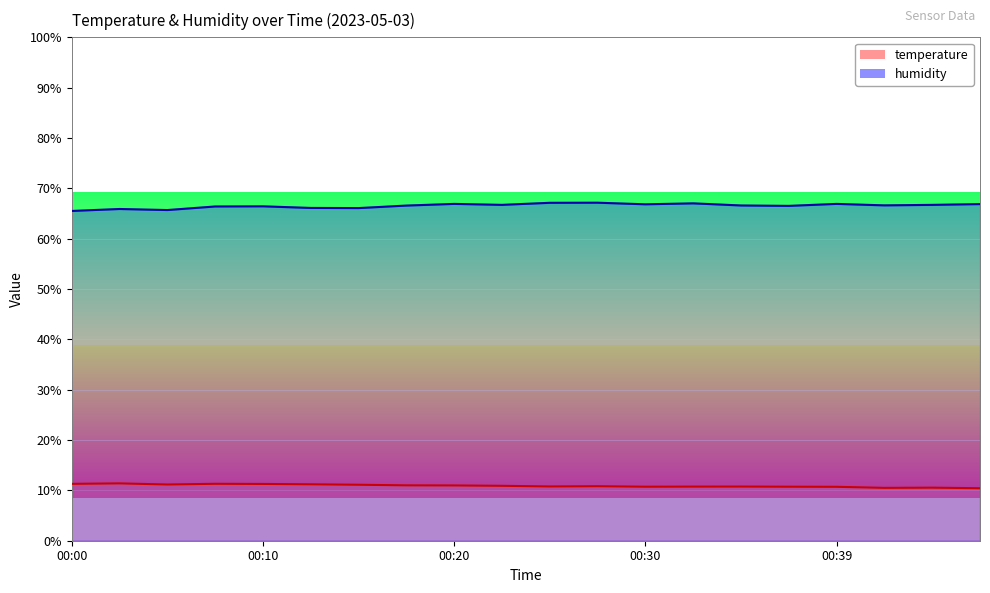

True or false: humidity and temperature cross at least once.

False